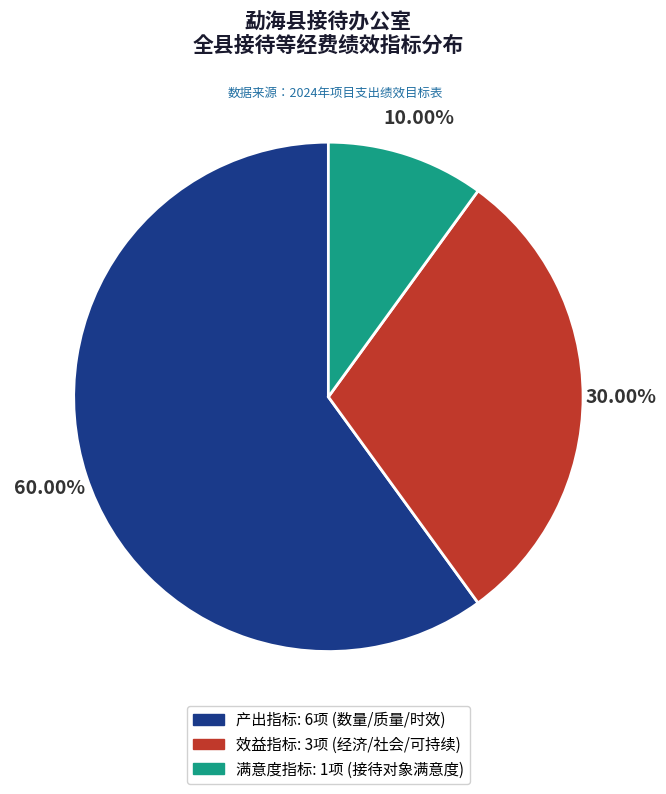

Rank the categories by value from lowest to highest.

满意度指标, 效益指标, 产出指标